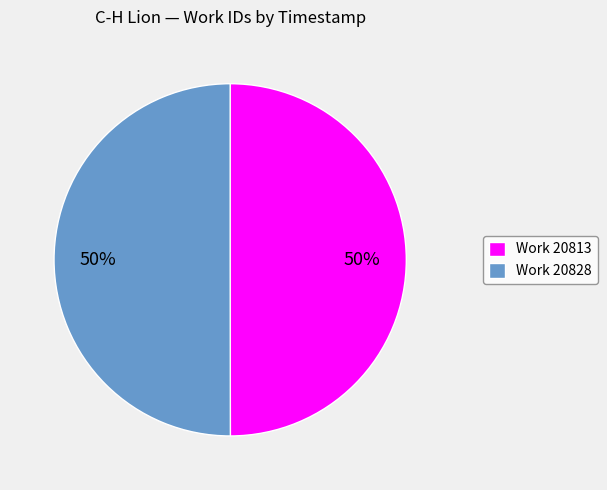

The Work 20813 slice represents 61% of the pie. True or false?

False